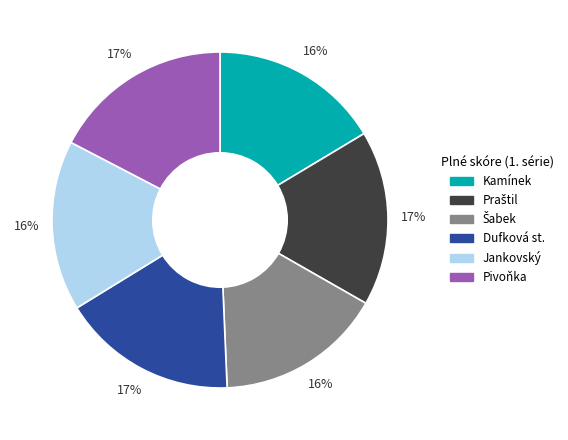

To the nearest percent, what is the difference between the Jankovský and Dufková st. slice percentages?

1%